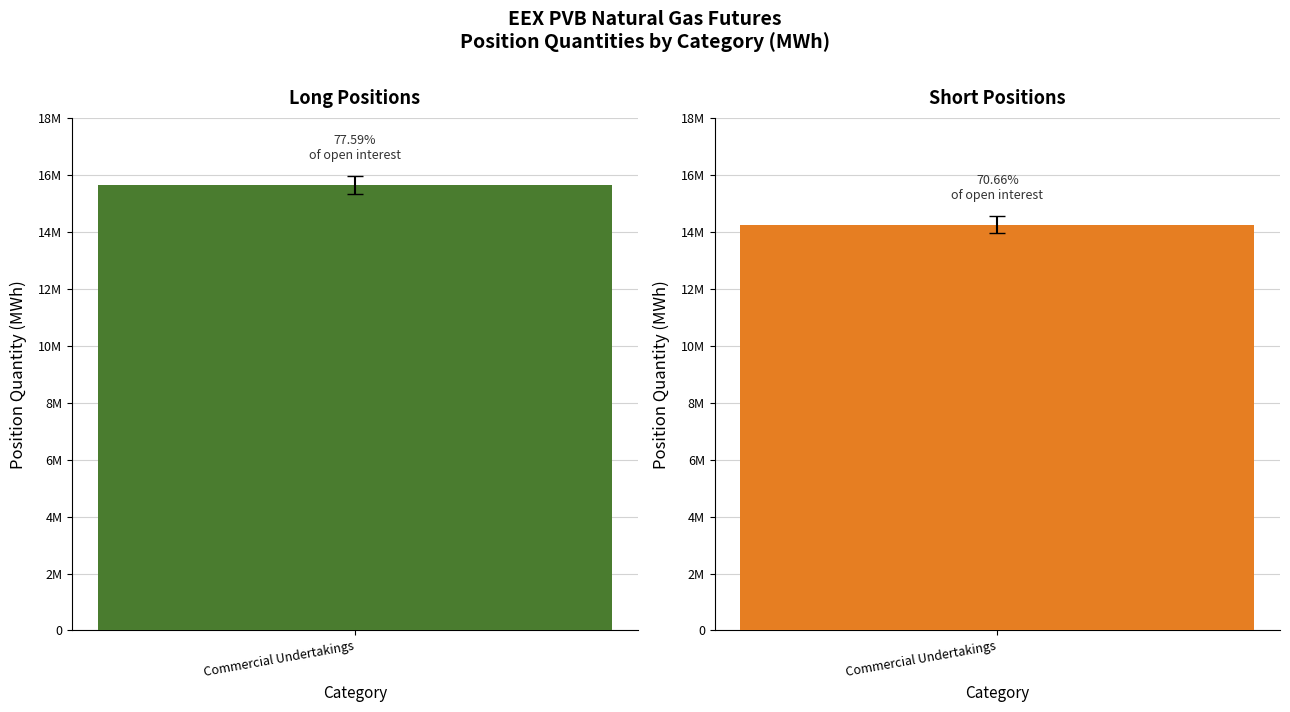

Which category has the highest value across all series?

Commercial Undertakings